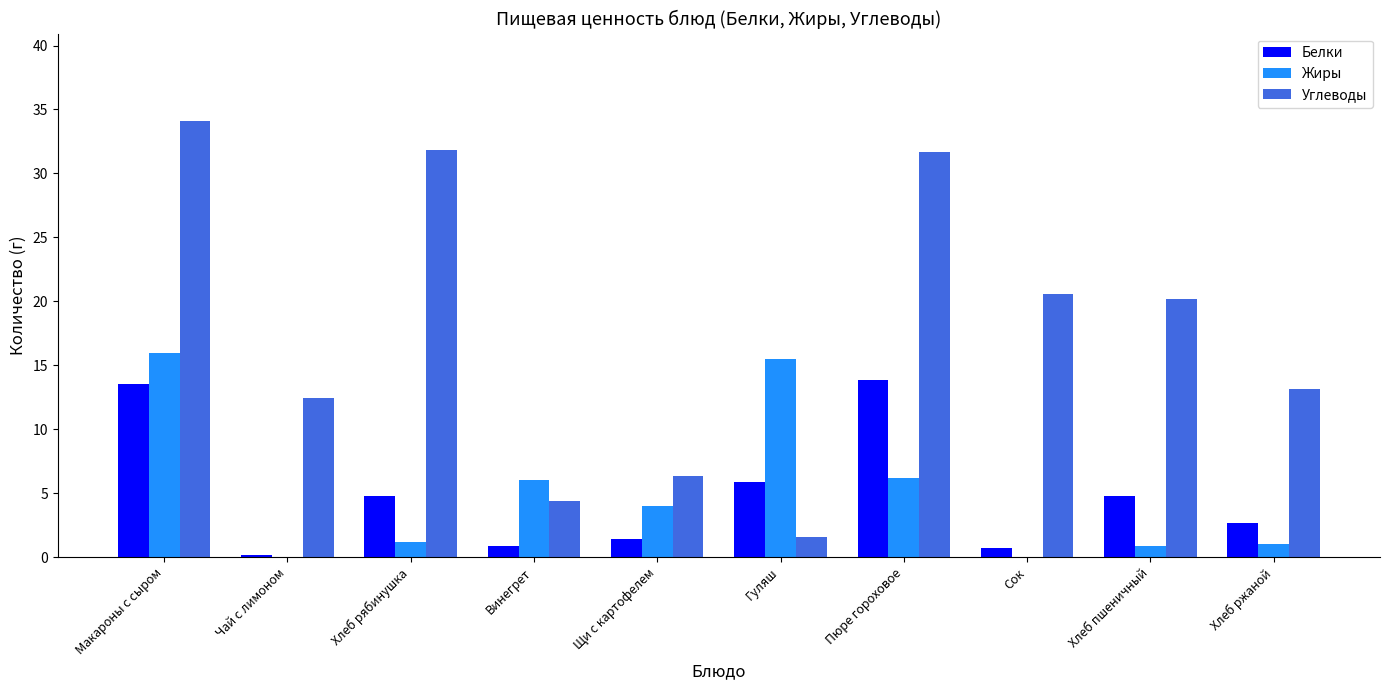

How many groups of bars are there?

10